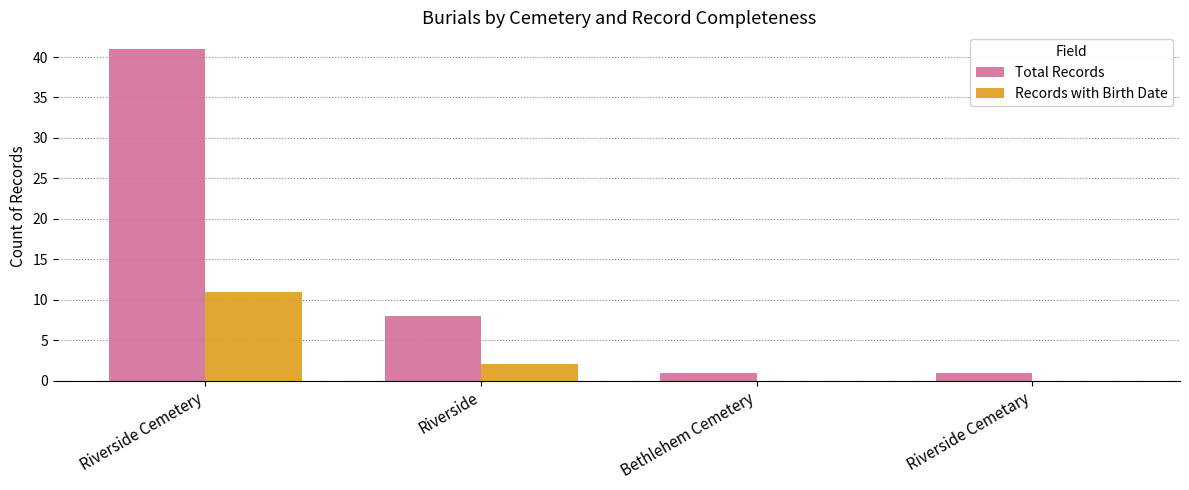

What is the total value across all series at Riverside Cemetery?

52